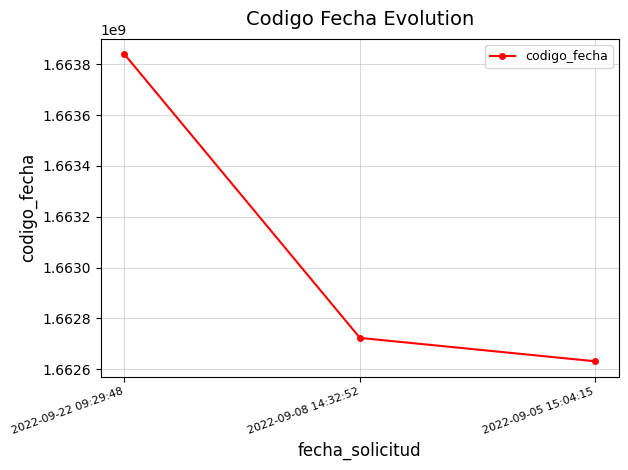

What position from the left is 2022-09-05 15:04:15?

3